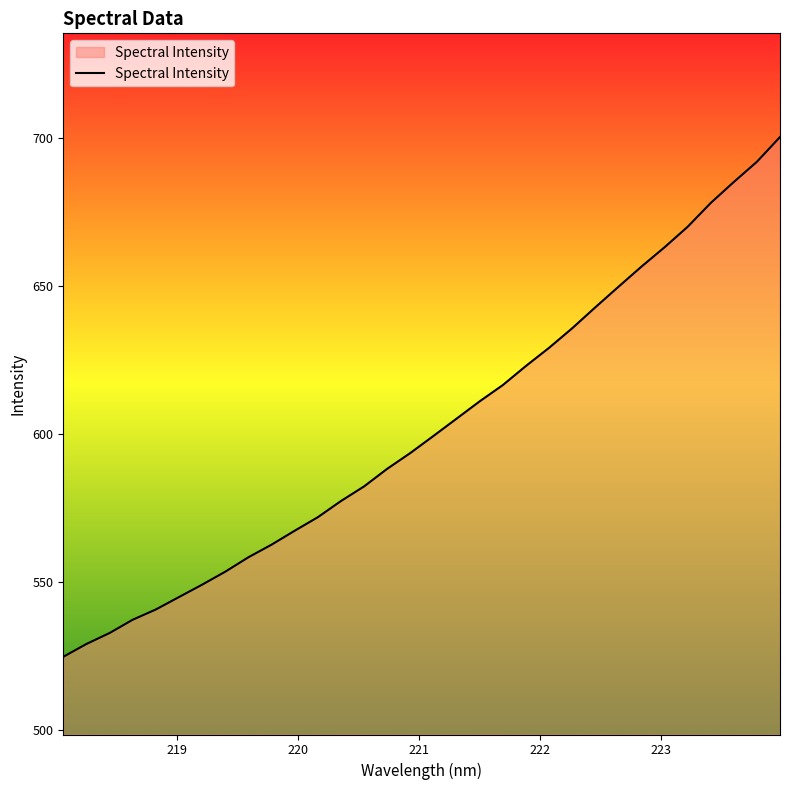

What is the greatest value displayed?

700.3